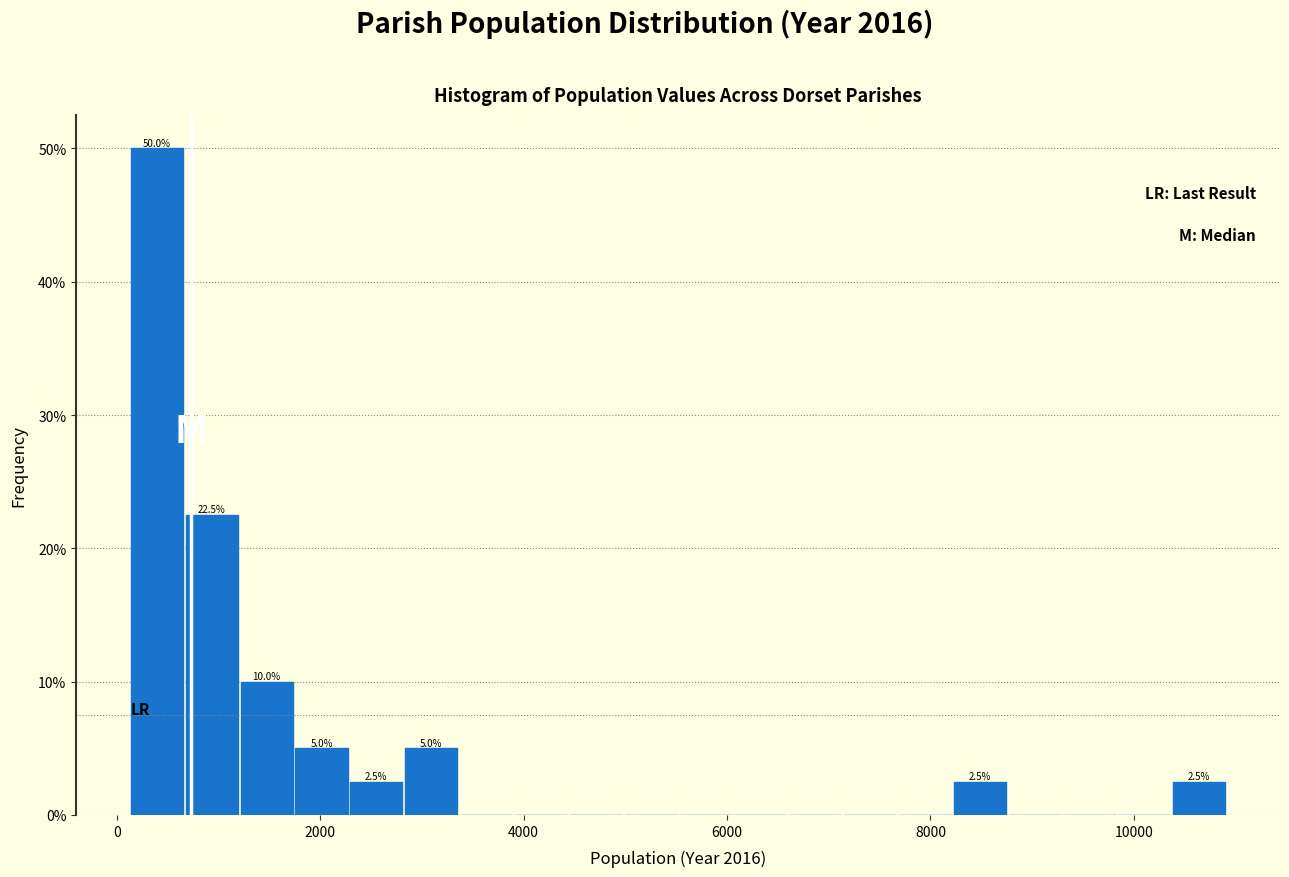

Read against the x-axis, roughly where is the centre of the tallest bar?

400